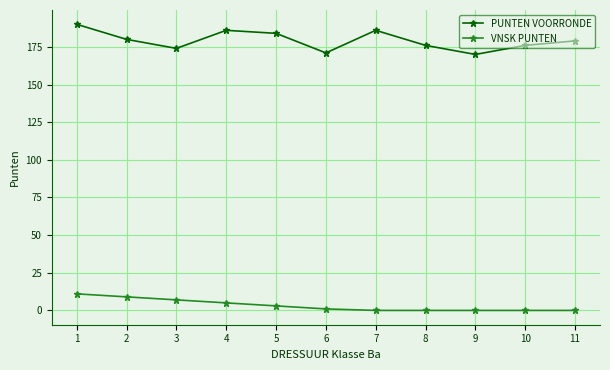

Does the chart display data point markers on the line(s)?

Yes